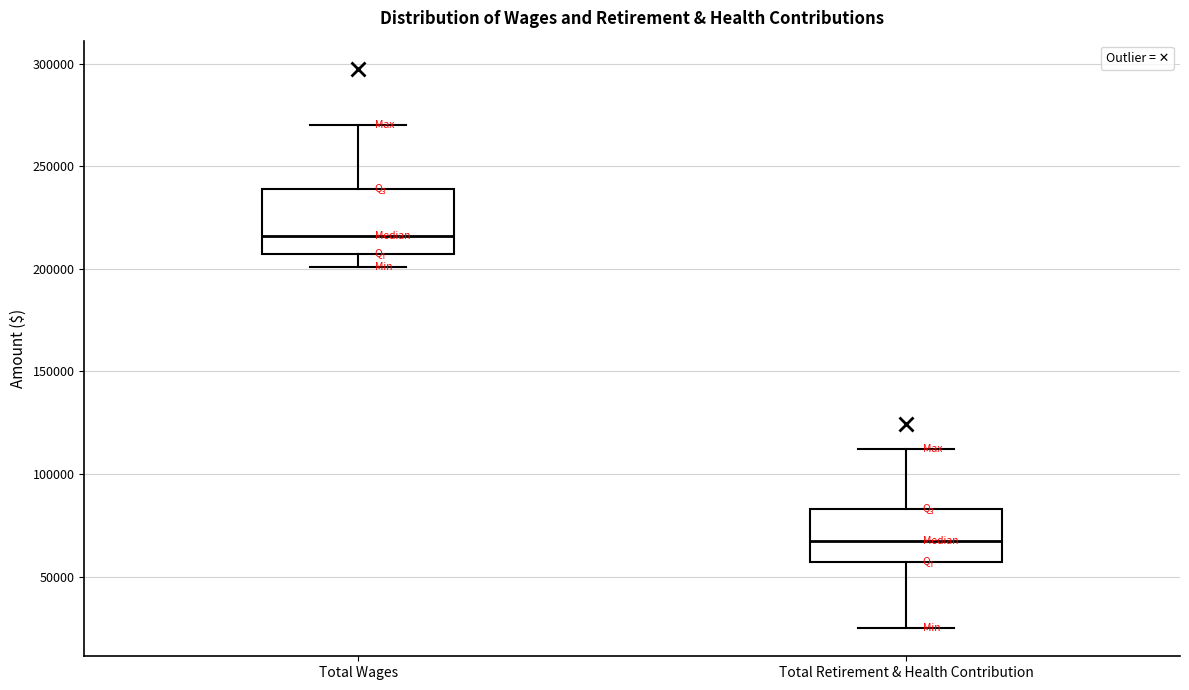

Where does the lower whisker of the box for Total Wages end on the y-axis? The values are not printed on the chart, so give them approximately, as read against the axis.

200000